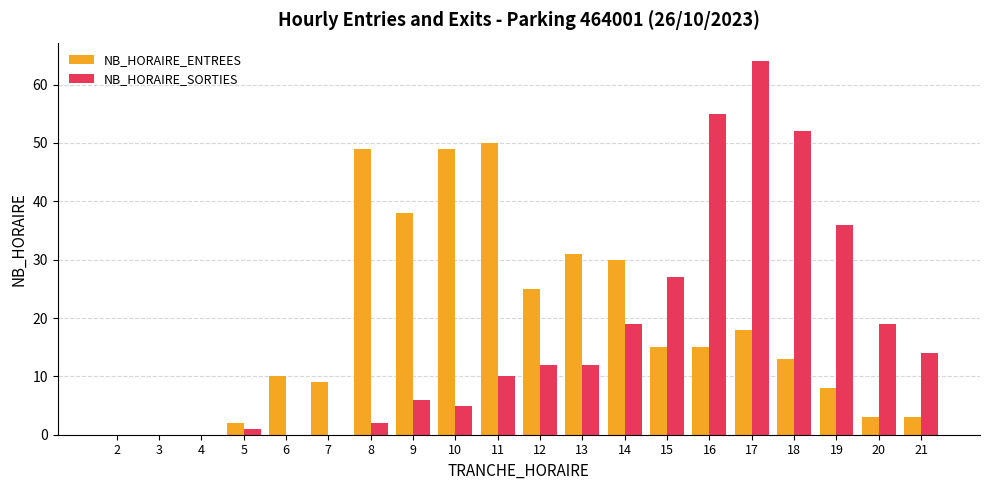

Is the value of NB_HORAIRE_SORTIES at 5 greater than the value of NB_HORAIRE_ENTREES at 20?

No